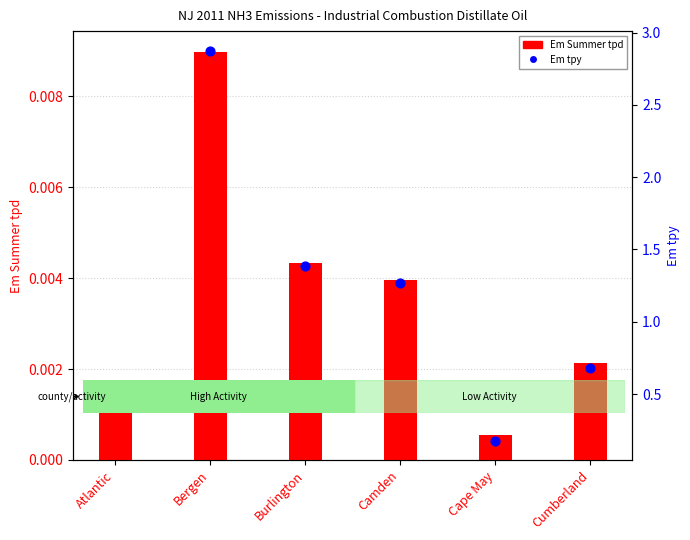

What are all the series names shown in the legend?

Em Summer tpd, Em tpy